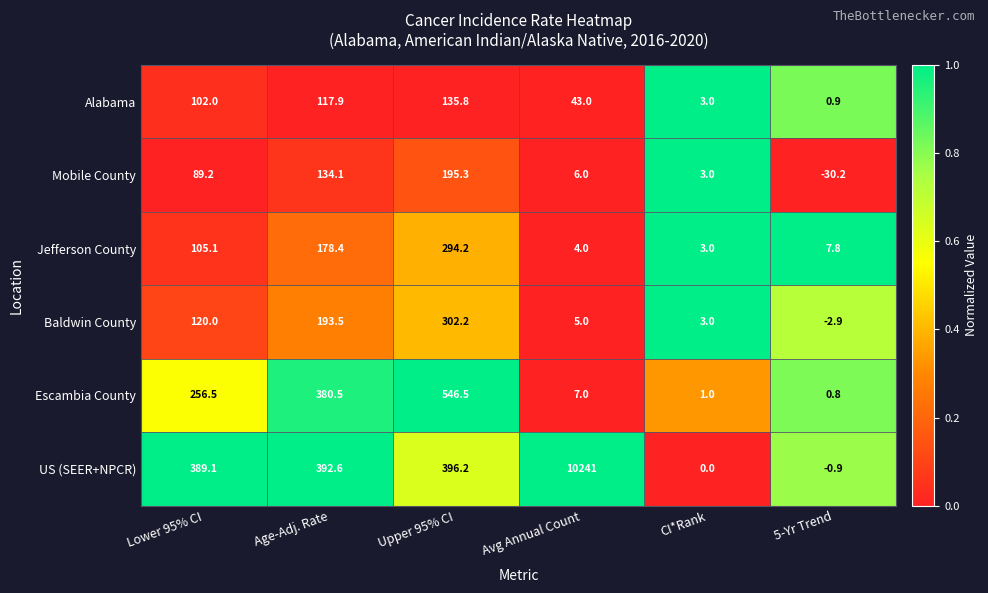

Is it true that Baldwin County equals 5.0 at Avg Annual Count?

True